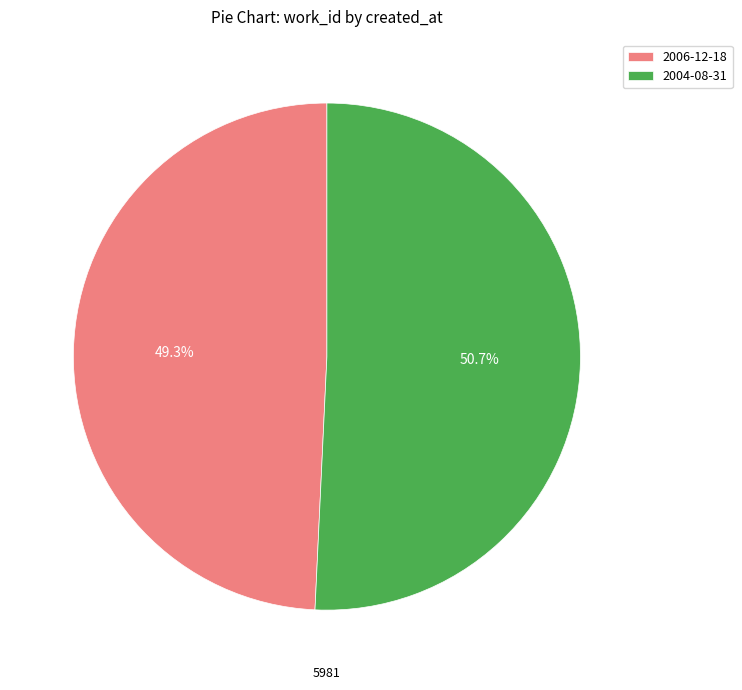

What is the total percentage of 2006-12-18 and 2004-08-31?

100.0%